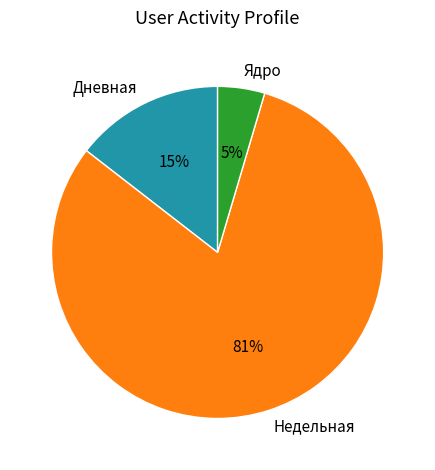

Is the sum of Ядро and Недельная greater than half?

Yes